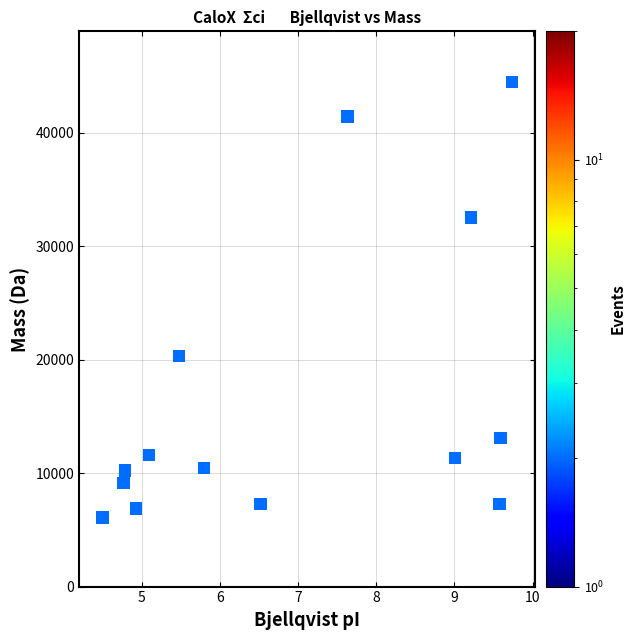

What is the range of X values (max minus min)?

5.2